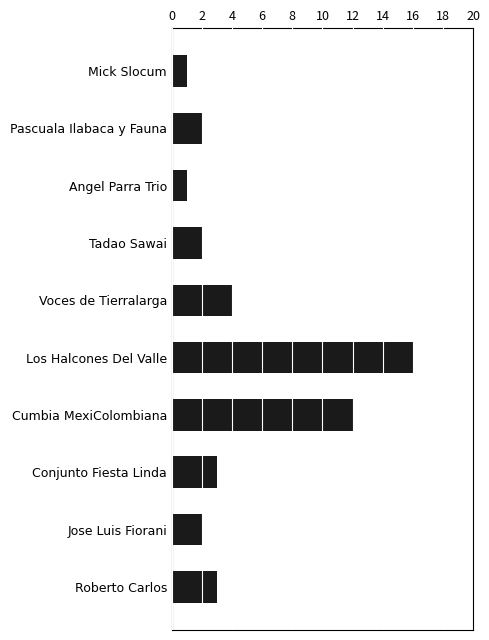

Count the number of data series in this chart.

1